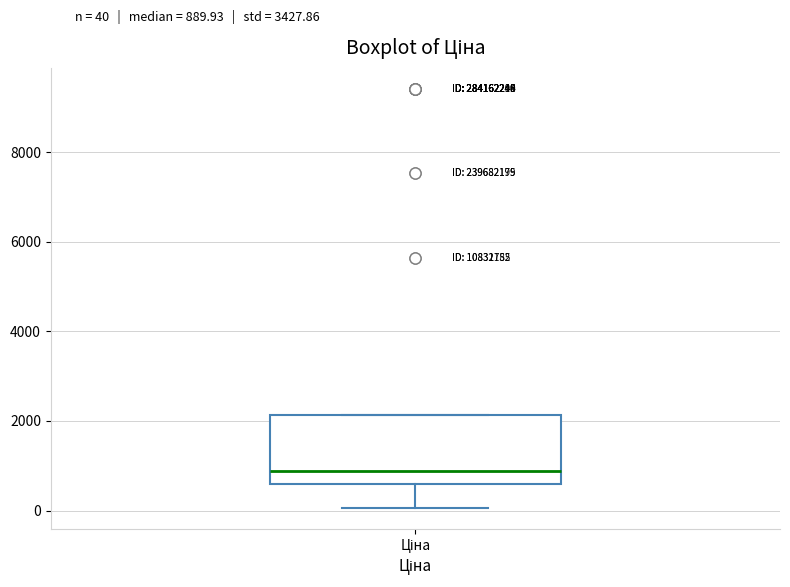

Read this box plot against the y-axis: the position of the median line, the range covered by the box, and the ends of both whiskers. The values are not printed on the chart, so give them approximately, as read against the axis.

median 800, box 600 to 2200, whiskers 0 to 2200